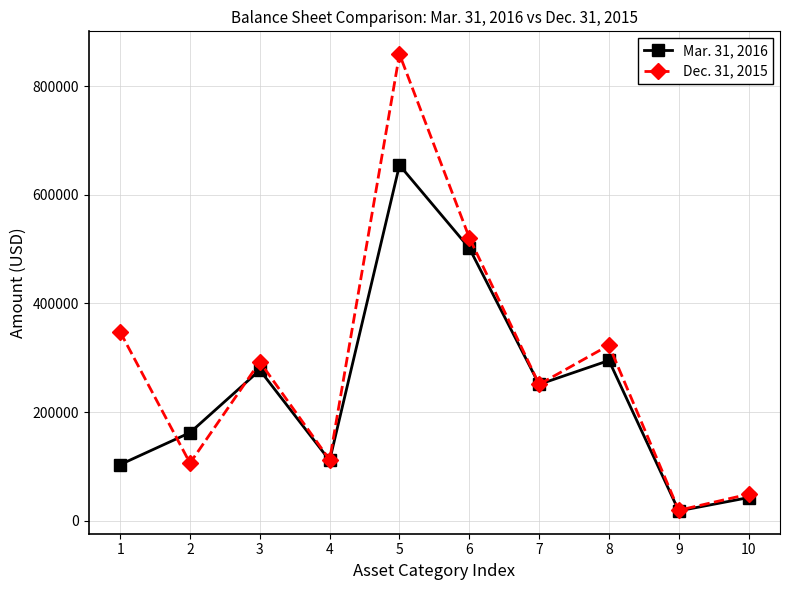

Is it true that Dec. 31, 2015 equals 323138 at 8?

True